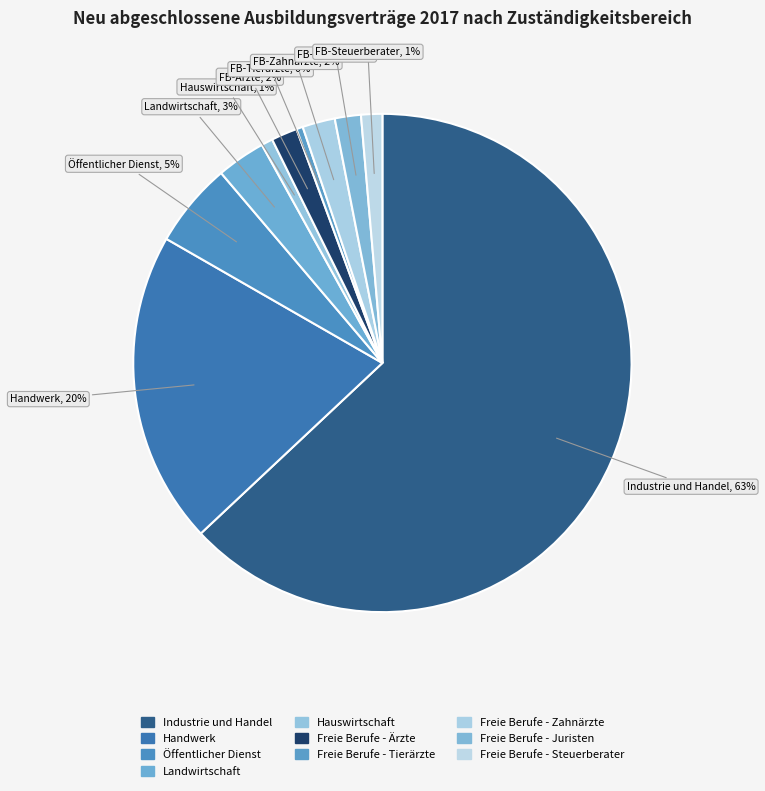

True or false: Freie Berufe - Tierärzte accounts for 0% of the total.

True